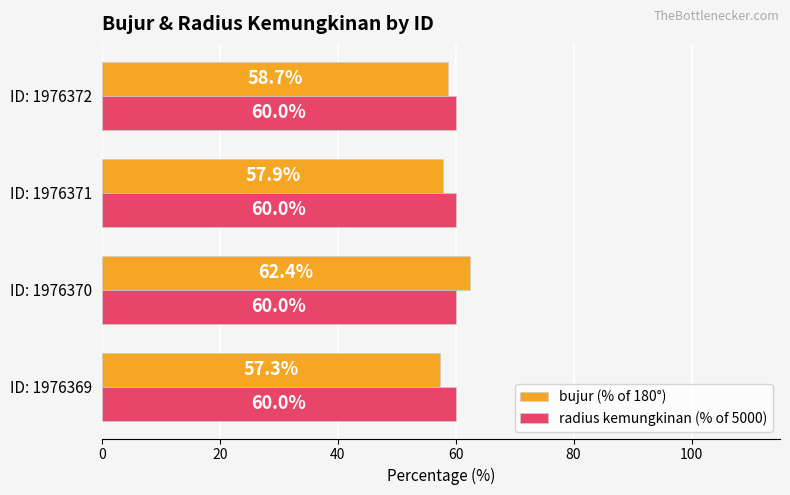

Where is bujur (% of 180°) nearest to the value 59?

ID: 1976372